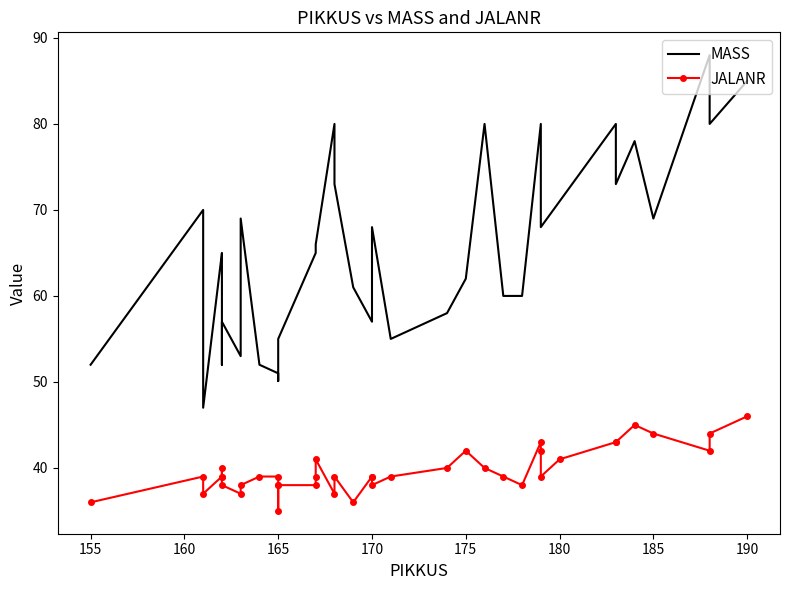

True or false: MASS and JALANR intersect in this chart.

False